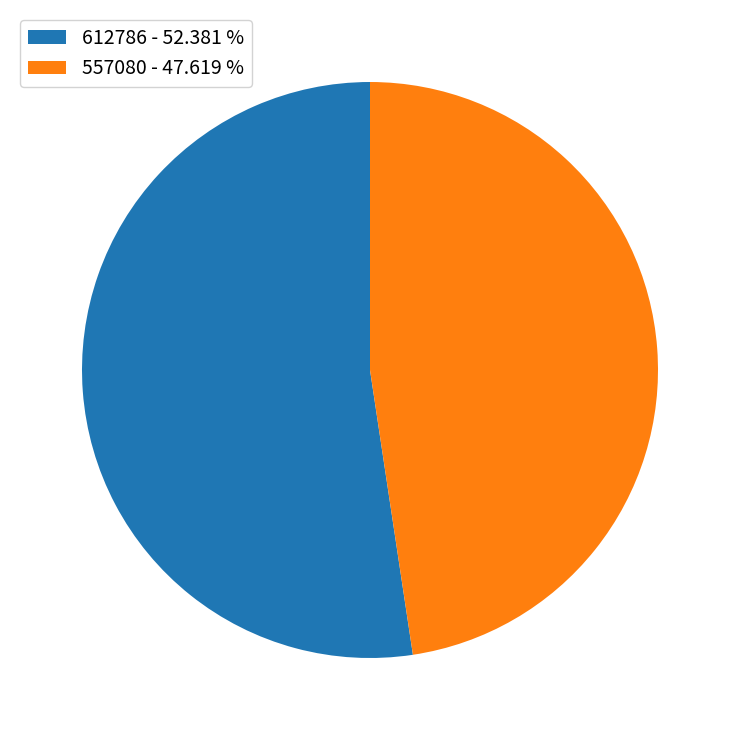

Between 557080 - 47.619 % and 612786 - 52.381 %, which is larger?

612786 - 52.381 %